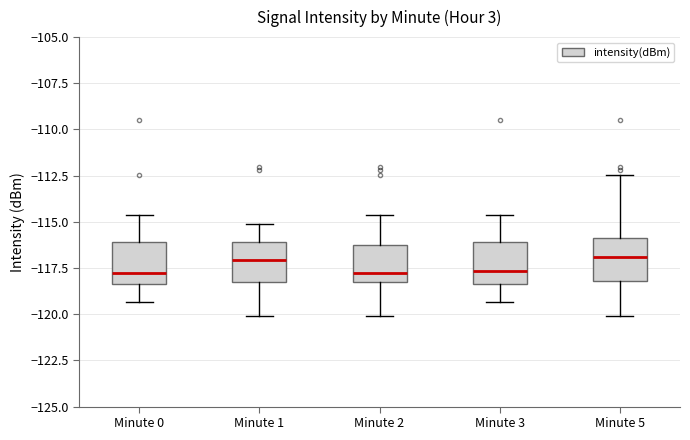

Reading left to right, transcribe this box plot: for each box, give where its median line is, the range the box spans, and where its two whiskers end, as read against the y-axis. The values are not printed on the chart, so give them approximately, as read against the axis.

Minute 0: median -118.0, box -118.5 to -116.0, whiskers -119.5 to -114.5
Minute 1: median -117.0, box -118.5 to -116.0, whiskers -120.0 to -115.0
Minute 2: median -118.0, box -118.5 to -116.5, whiskers -120.0 to -114.5
Minute 3: median -117.5, box -118.5 to -116.0, whiskers -119.5 to -114.5
Minute 5: median -117.0, box -118.0 to -116.0, whiskers -120.0 to -112.5